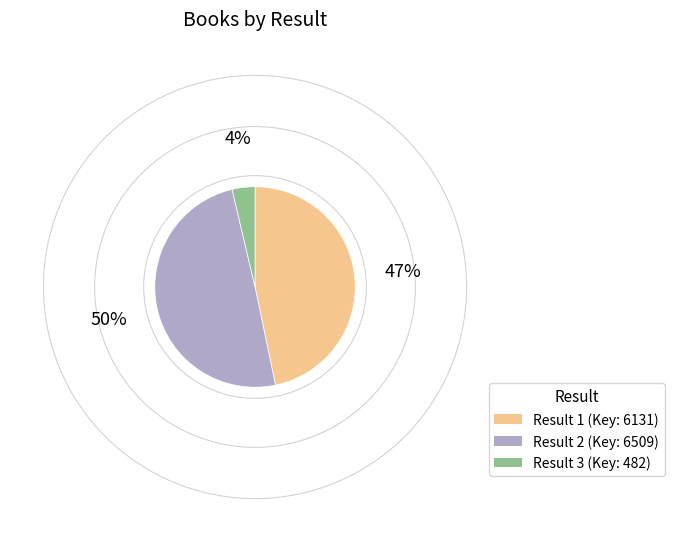

Is there any slice that represents more than half of the pie?

No